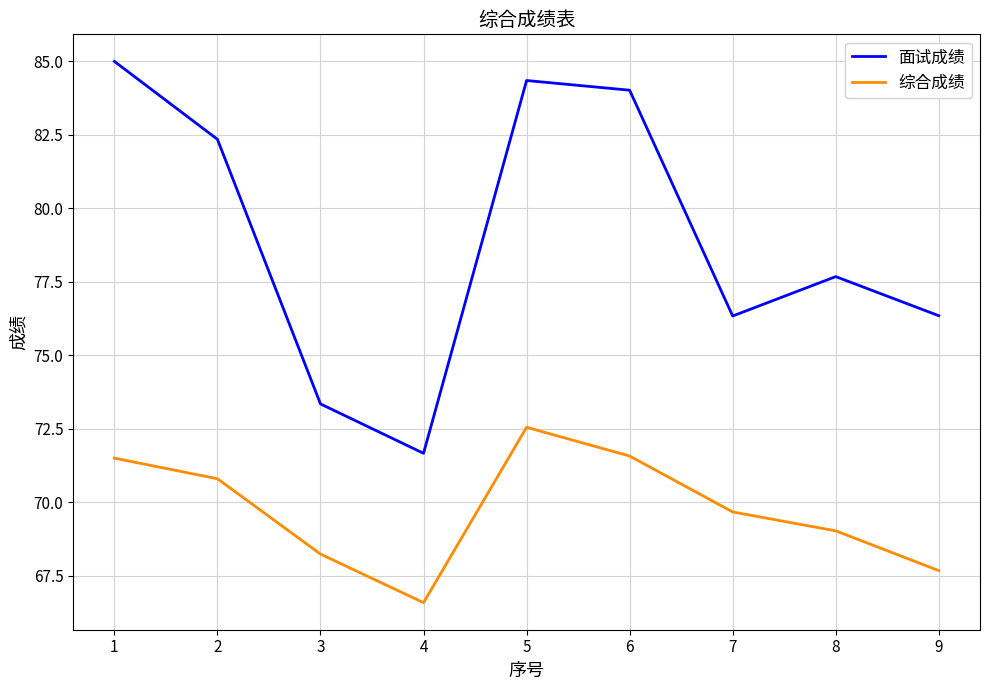

Which series has the largest range (max minus min)?

面试成绩